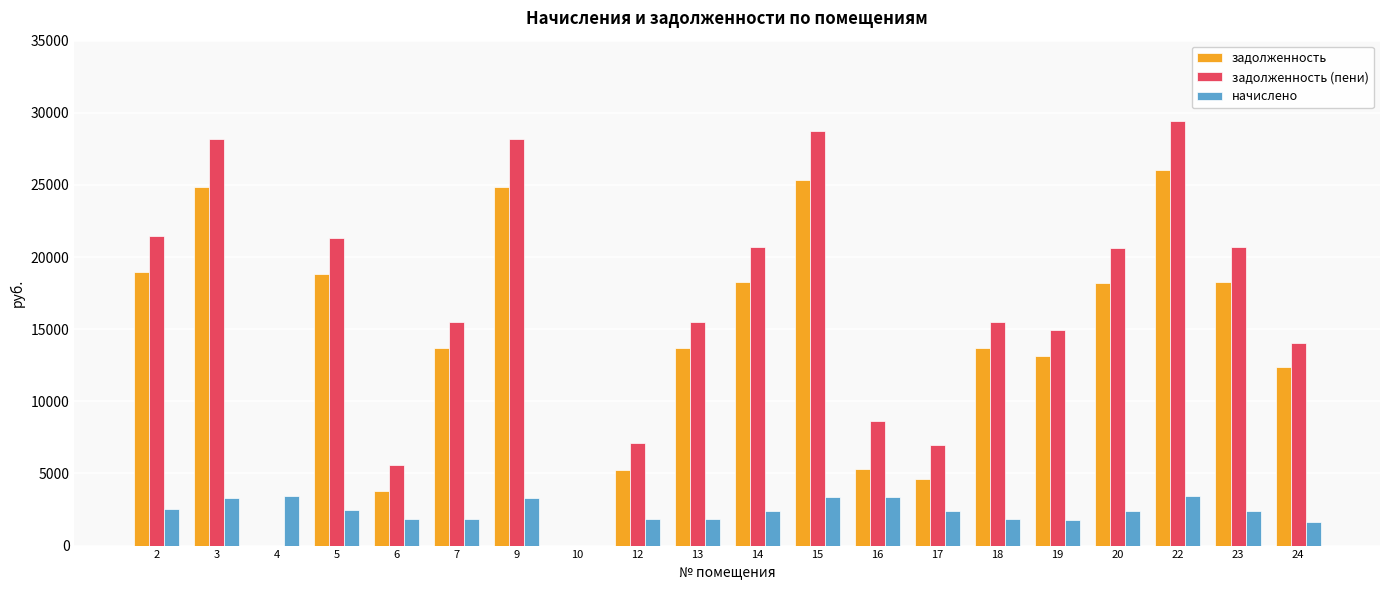

What is the greatest value displayed?

29460.1